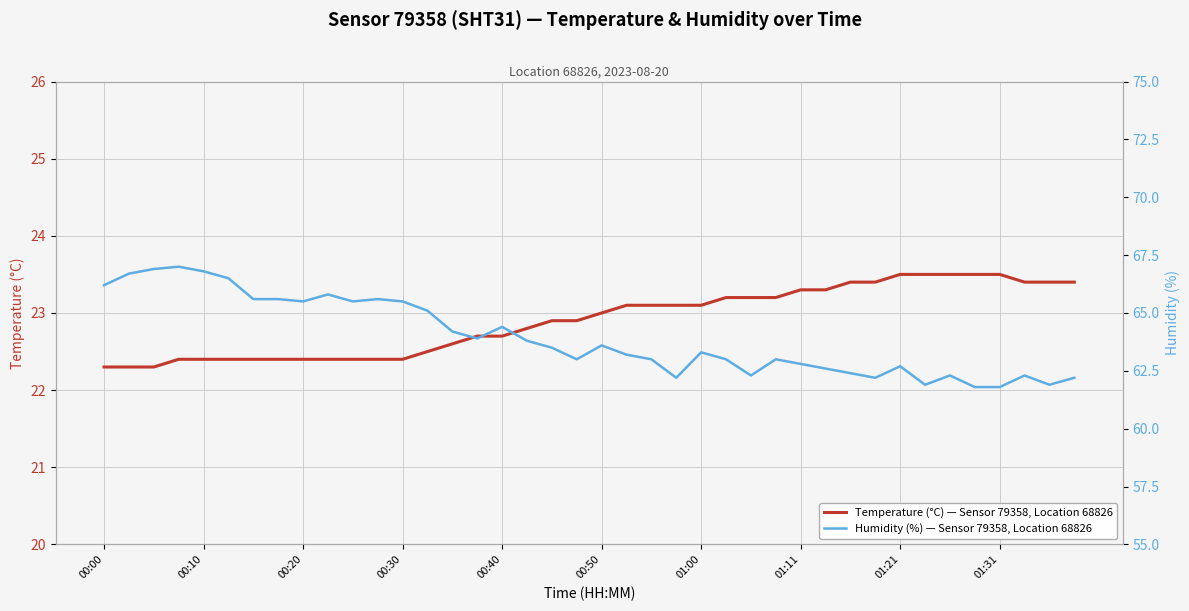

What is the approximate value of Humidity (%) — Sensor 79358, Location 68826 at 29?

62.6